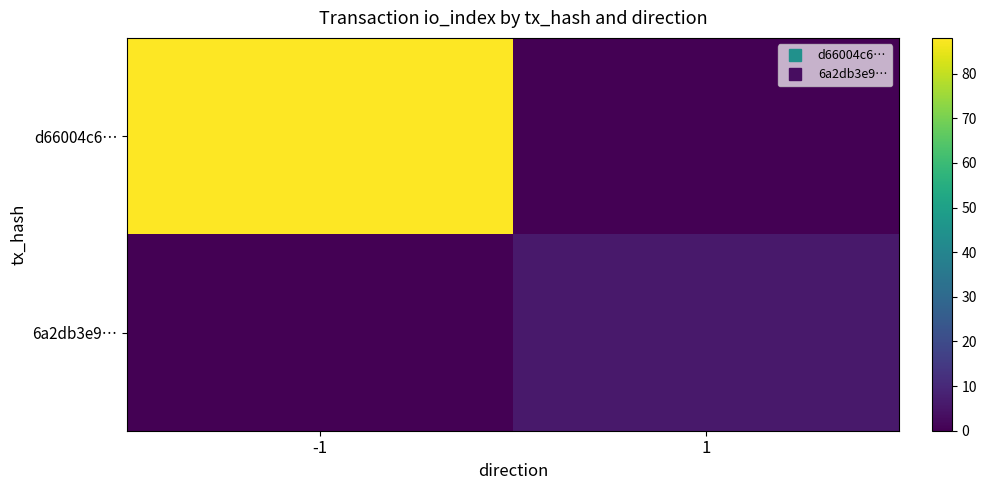

How many data points does each series have?

2